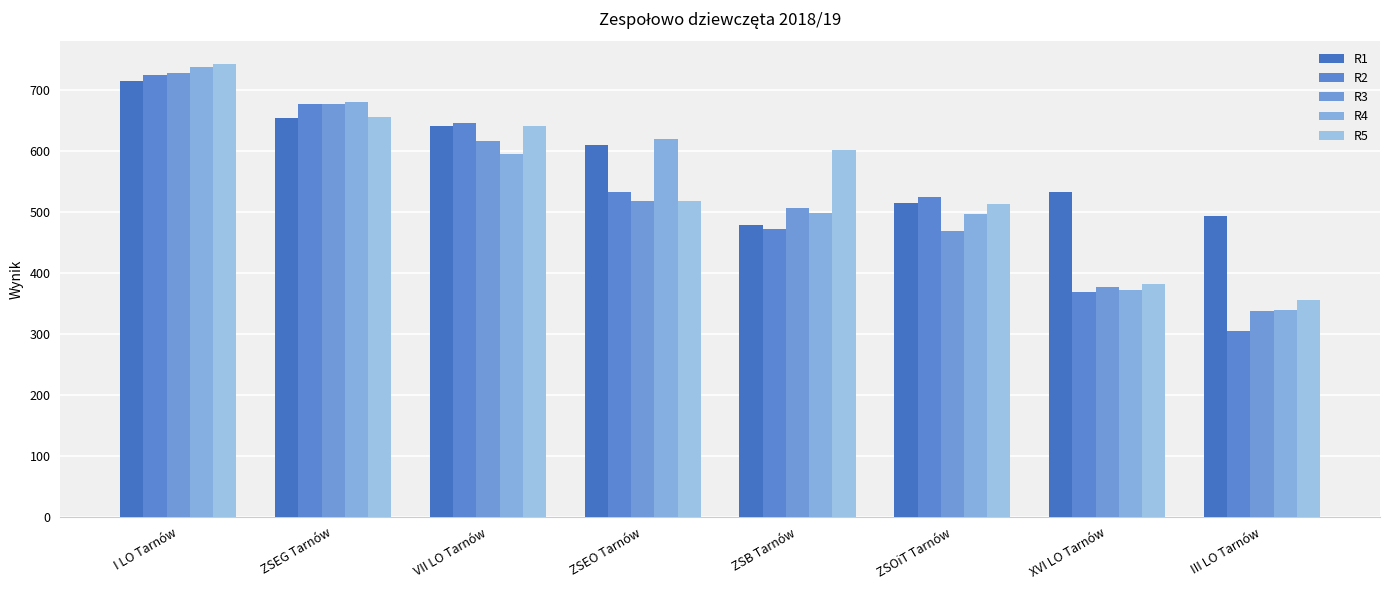

Which series changed the most between I LO Tarnów and ZSEO Tarnów?

R5